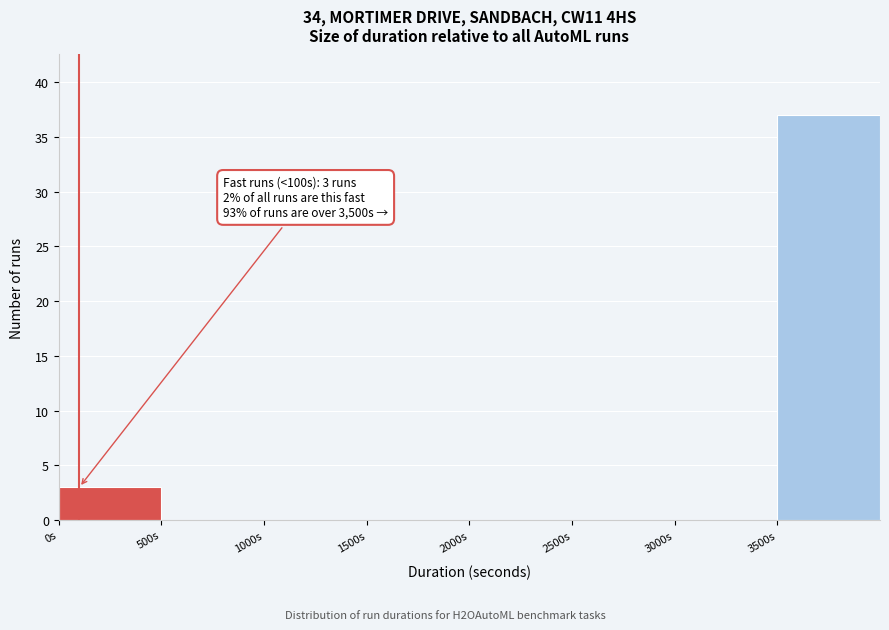

Over which range of the x-axis is the bar tallest?

3500 to 4000